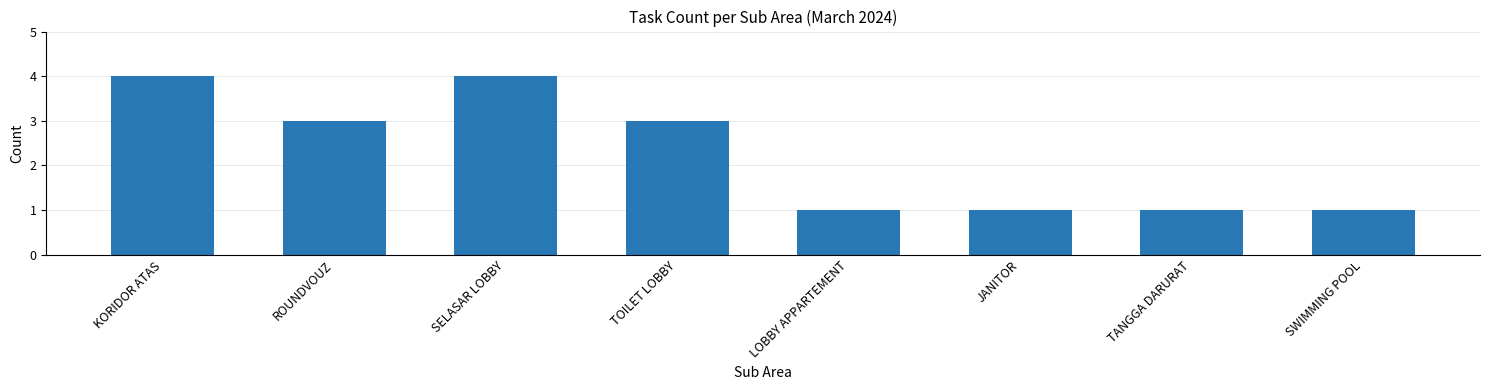

What is the sum of all values?

18